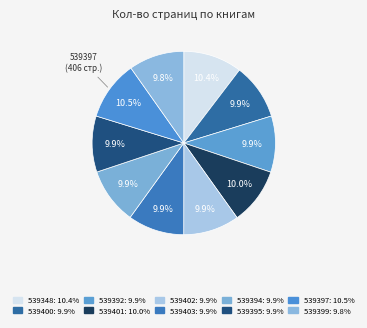

True or false: 539392 accounts for 1% of the total.

False